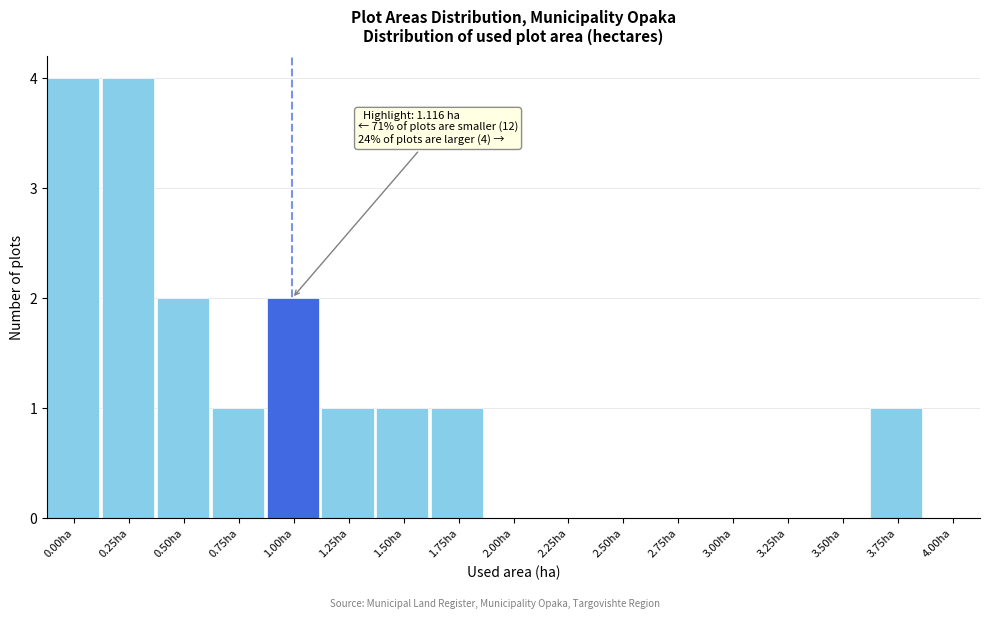

Reading left to right, transcribe all the data shown in this chart.

0.00ha=4	0.25ha=4	0.50ha=2	0.75ha=1	1.00ha=2	1.25ha=1	1.50ha=1	1.75ha=1	2.00ha=0	2.25ha=0	2.50ha=0	2.75ha=0	3.00ha=0	3.25ha=0	3.50ha=0	3.75ha=1	4.00ha=0